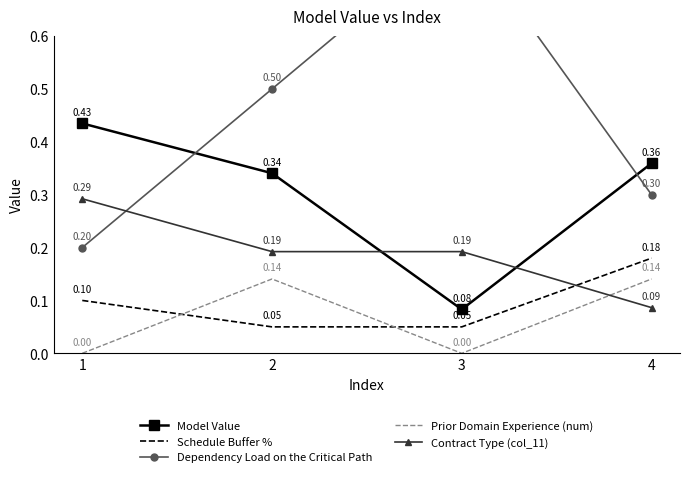

Rank the series at 3 from lowest to highest value.

Prior Domain Experience (num), Schedule Buffer %, Model Value, Contract Type (col_11), Dependency Load on the Critical Path